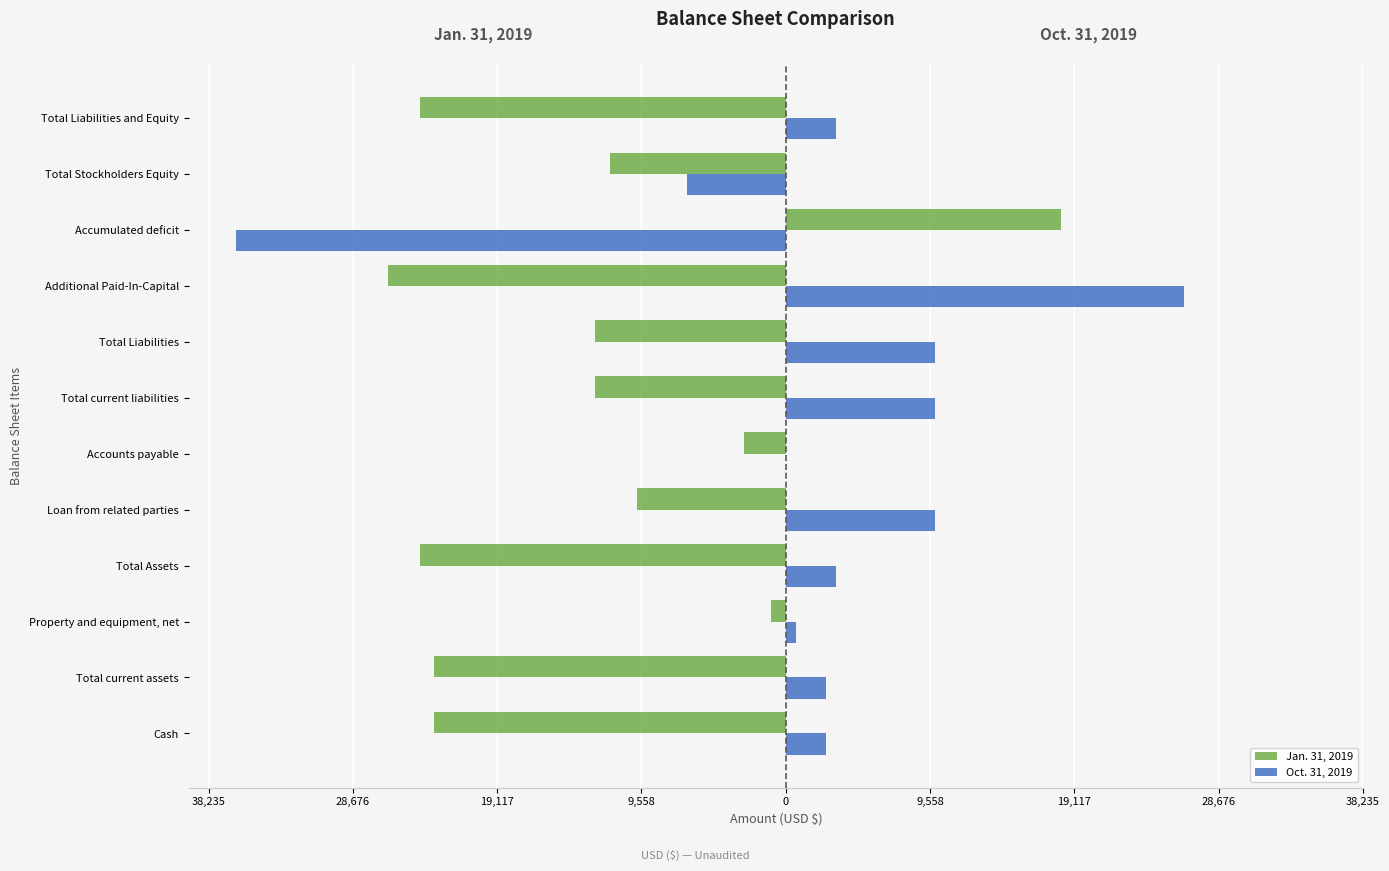

What are all the series names shown in the legend?

Jan. 31, 2019, Oct. 31, 2019